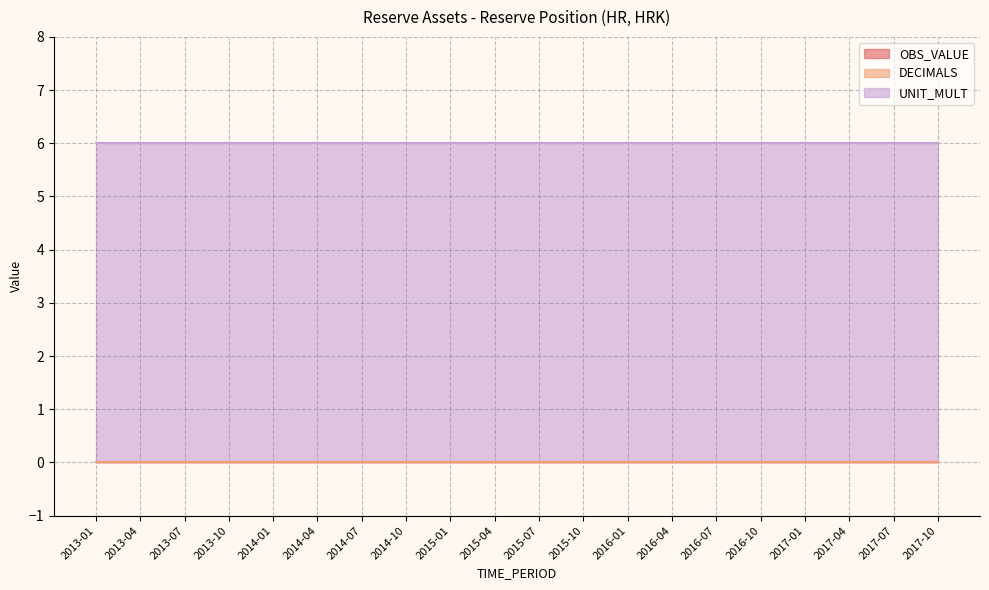

At 2015-07, list the series in order from smallest to largest.

OBS_VALUE, DECIMALS, UNIT_MULT